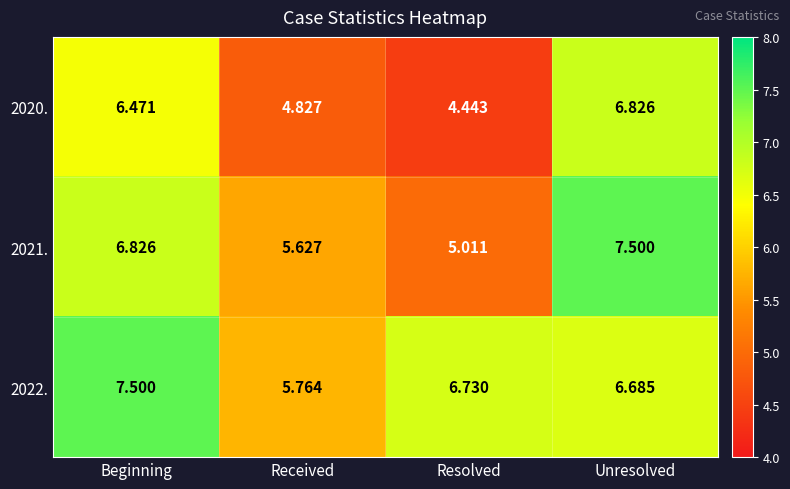

List the labels in order of 2020. value, largest first.

Unresolved, Beginning, Received, Resolved